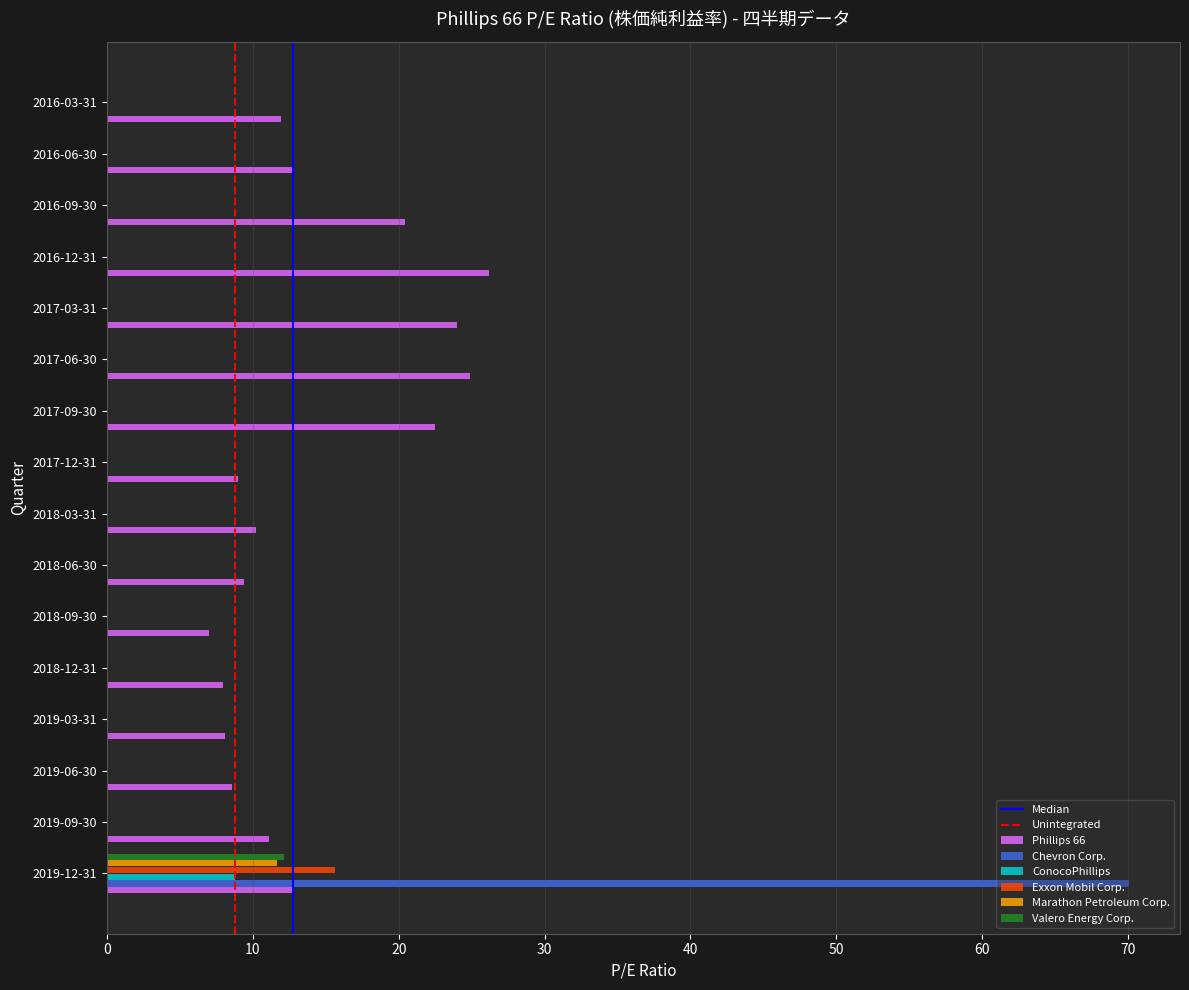

What is the maximum value shown in the chart?

70.1